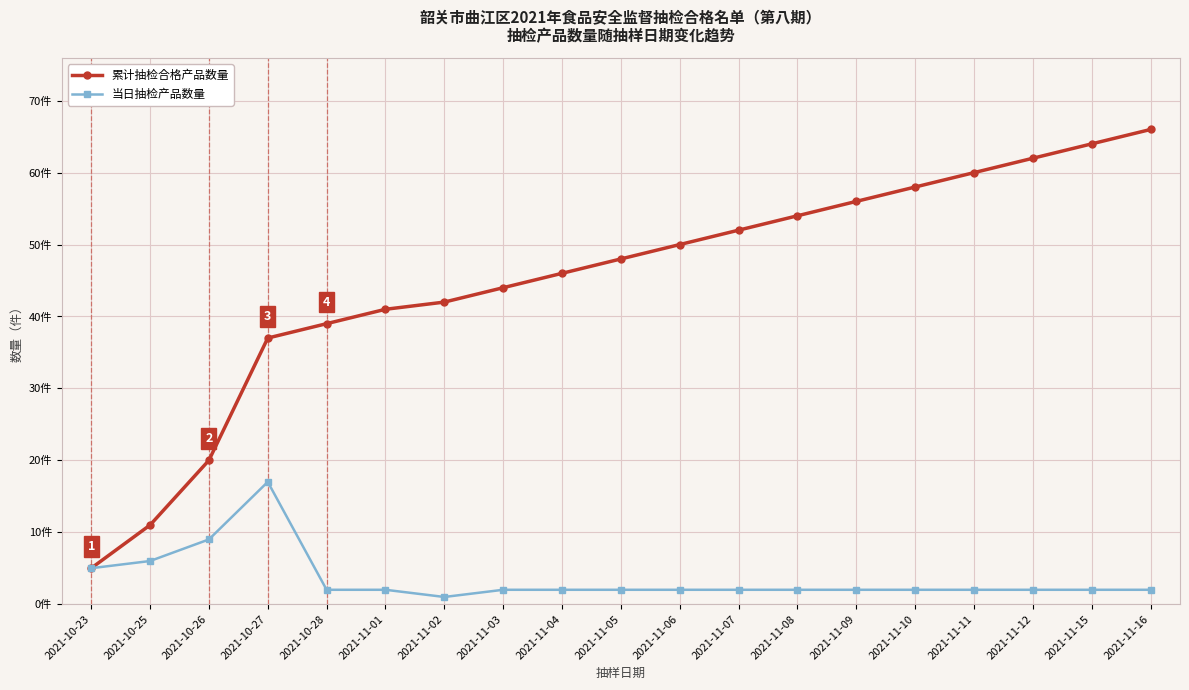

Is this an area chart (filled region under the line)?

No